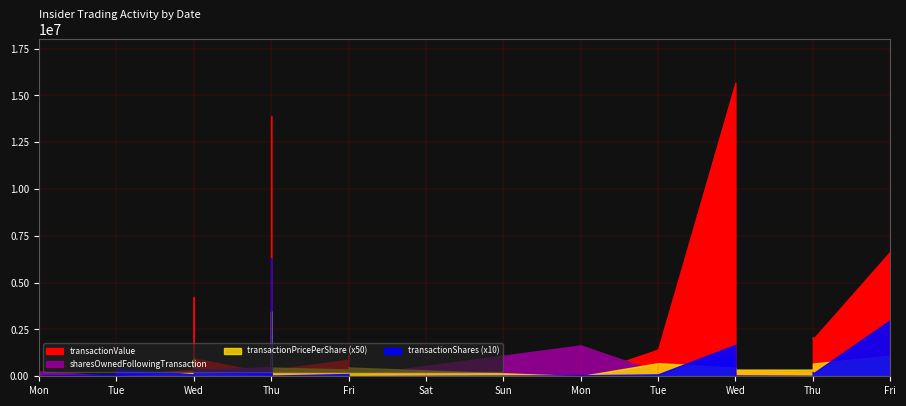

At how many categories does at least one series exceed 6574012?

3